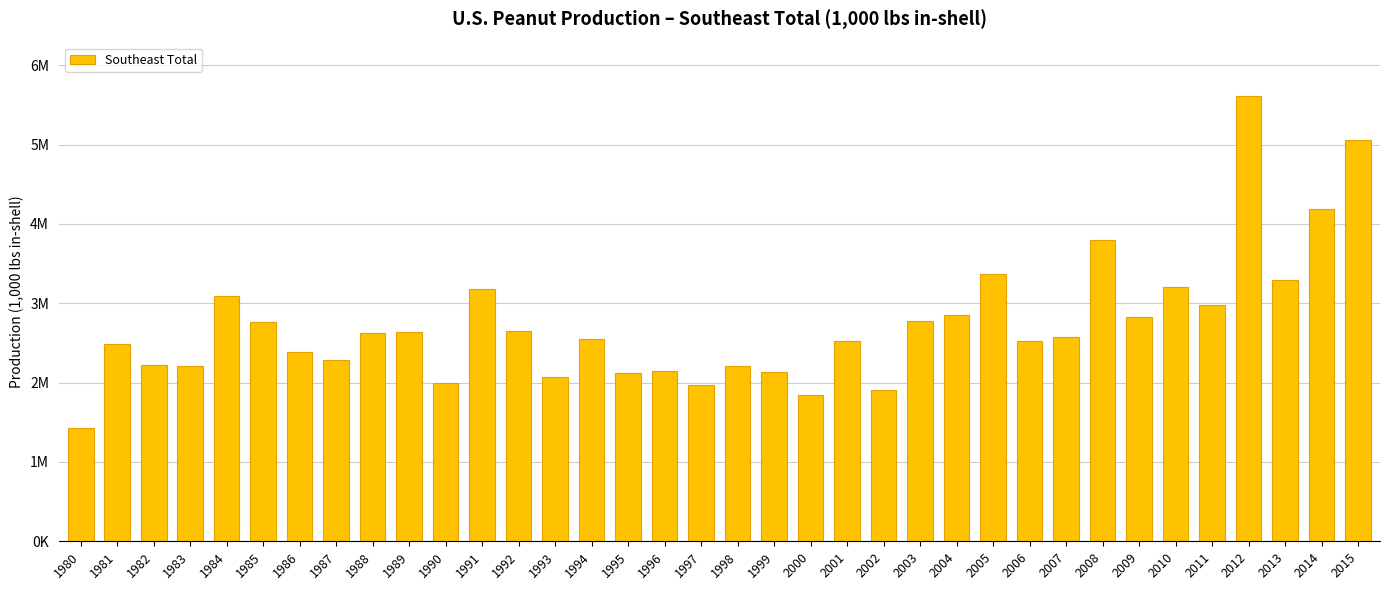

Are the bars horizontal?

No